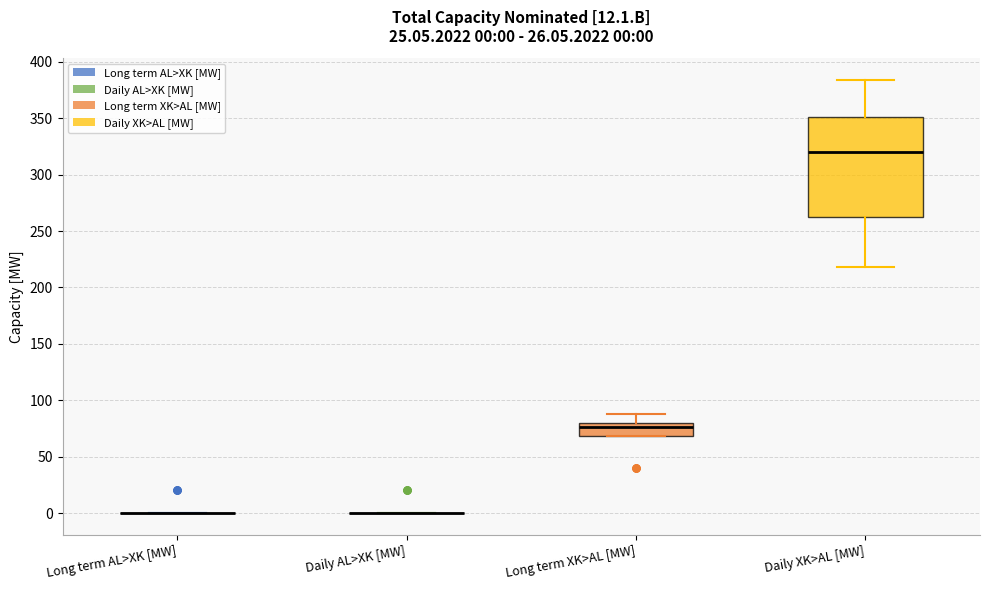

Comparing the boxes themselves (not the whiskers), which one is the tallest?

Daily XK>AL [MW]